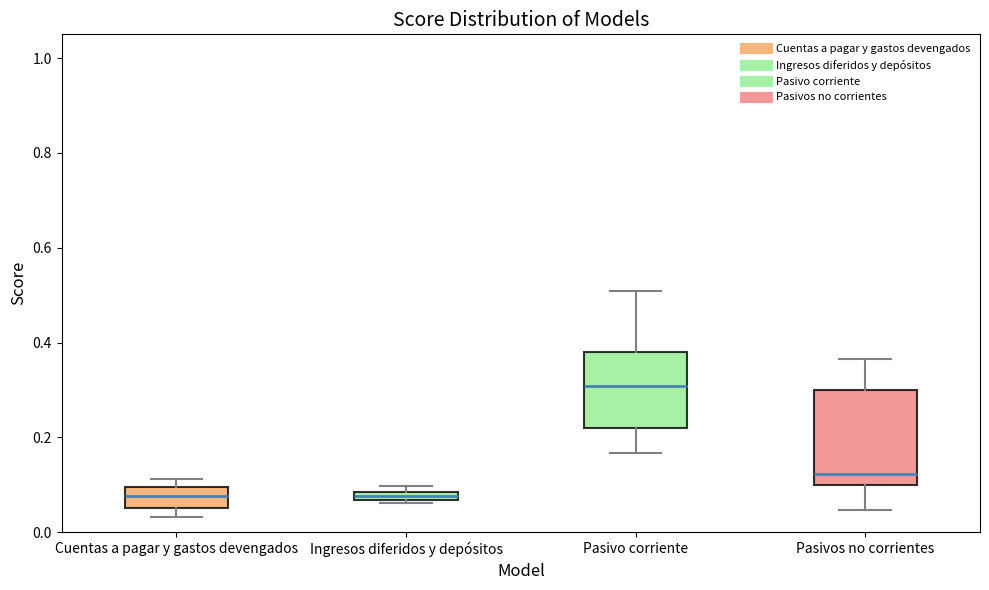

Where is the lower edge of the box for Ingresos diferidos y depósitos on the y-axis? The values are not printed on the chart, so give them approximately, as read against the axis.

0.06